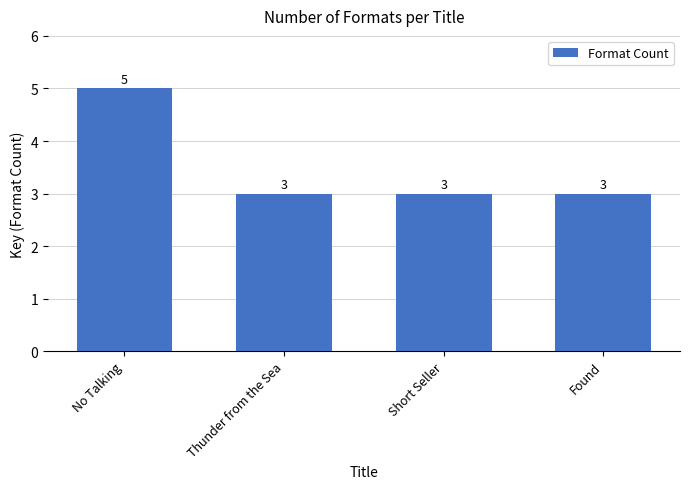

Is it true that the value at Found is 5?

False